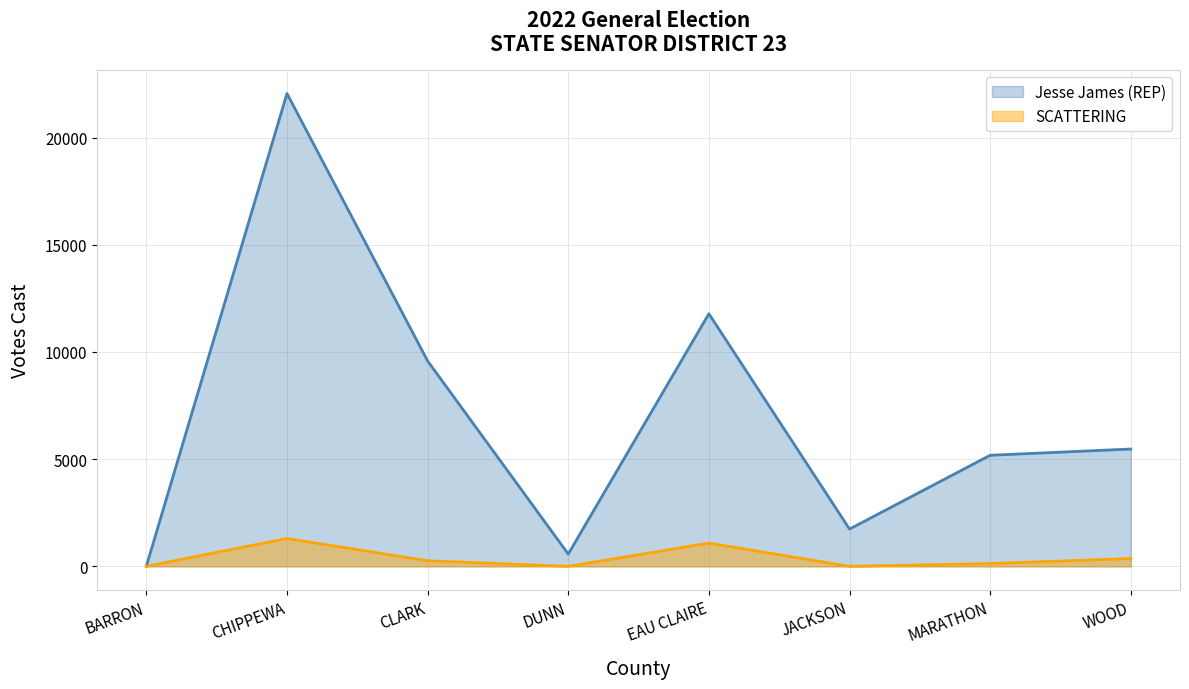

What is the spread (max minus min) of values at MARATHON?

5052